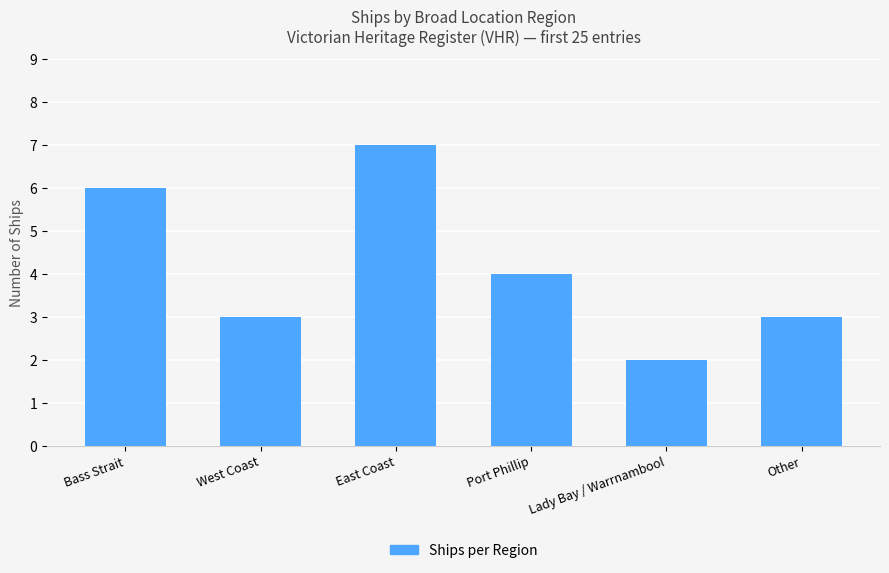

What is the sum of the values at West Coast and East Coast?

10